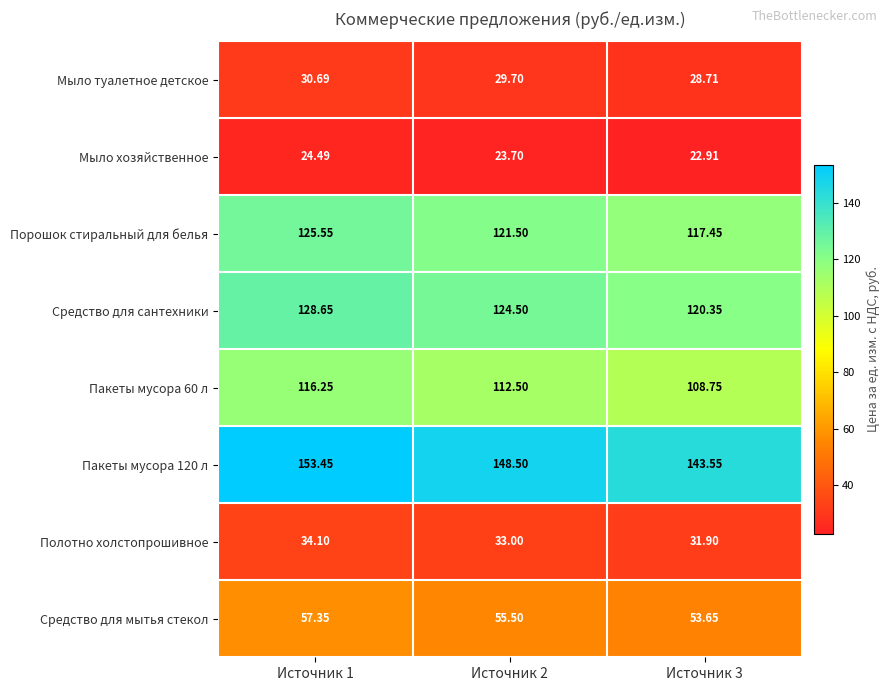

Which series changed the most between Источник 1 and Источник 2?

Пакеты мусора 120 л